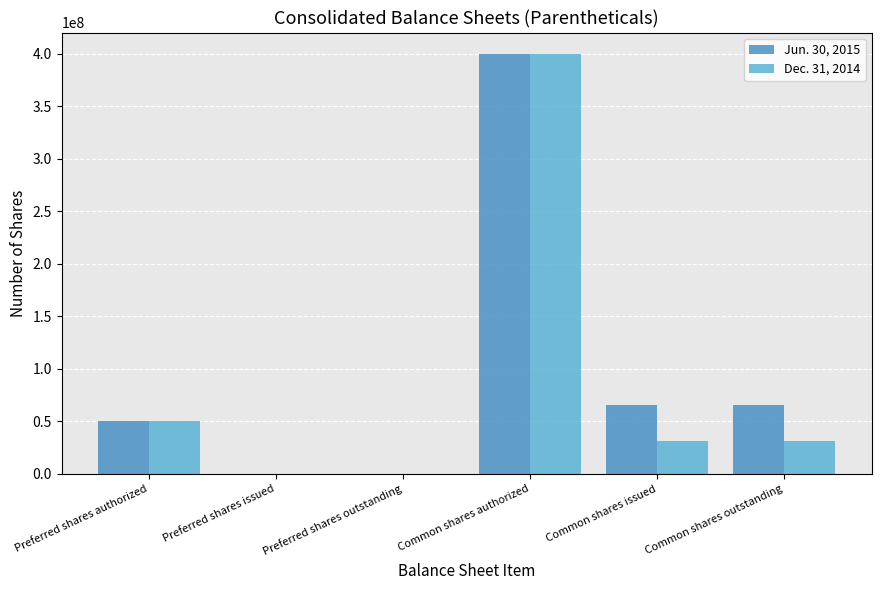

Which category has the highest value in the Dec. 31, 2014 series?

Common shares authorized